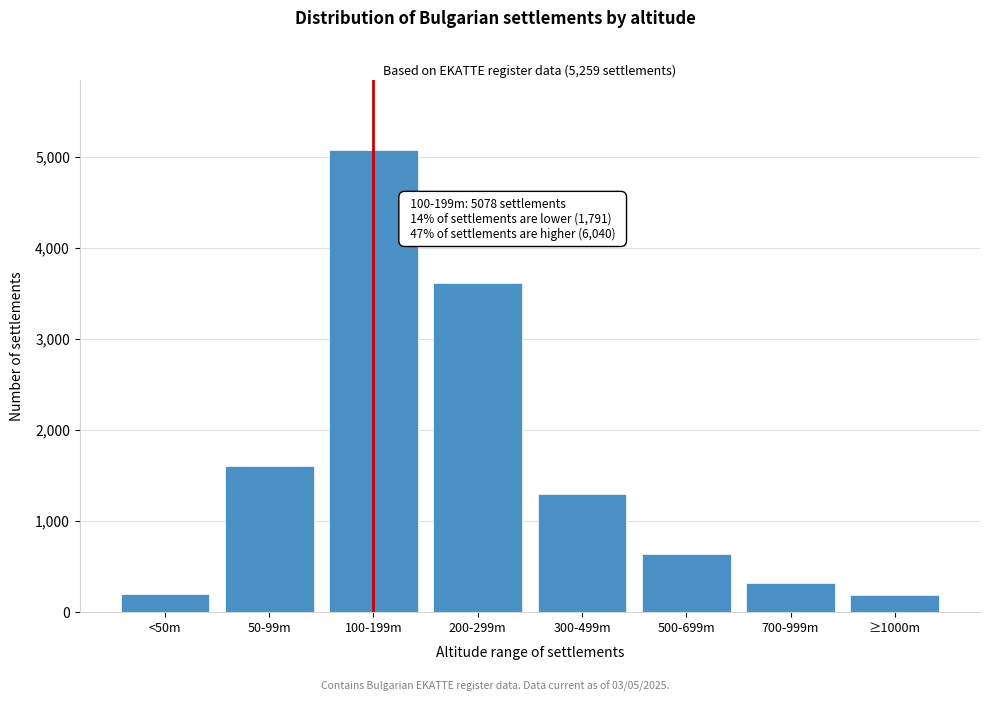

What is the difference between the values at 50-99m and 100-199m?

3476